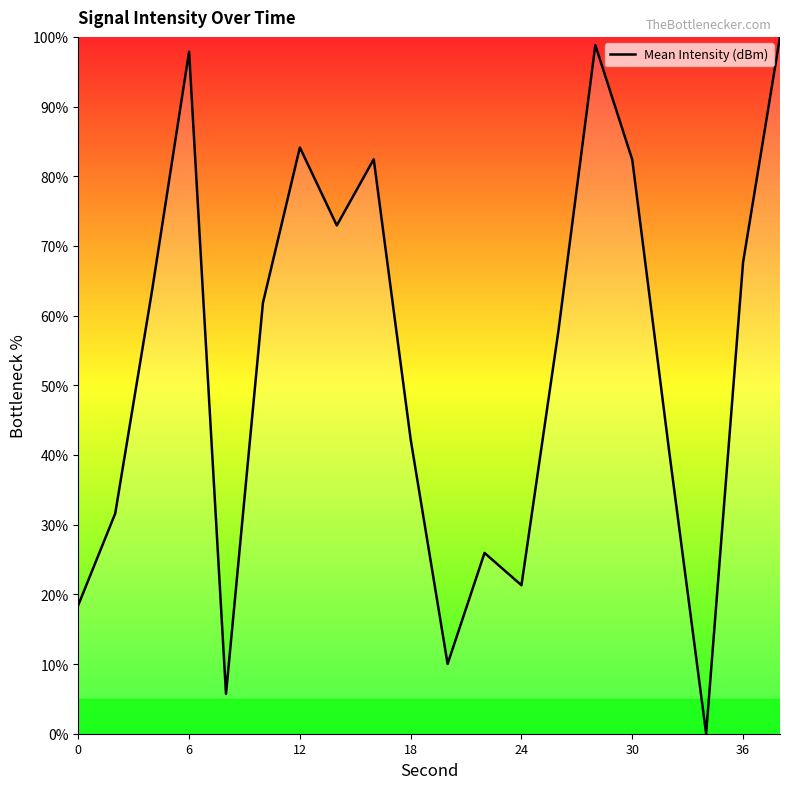

What is the greatest value displayed?

100.0